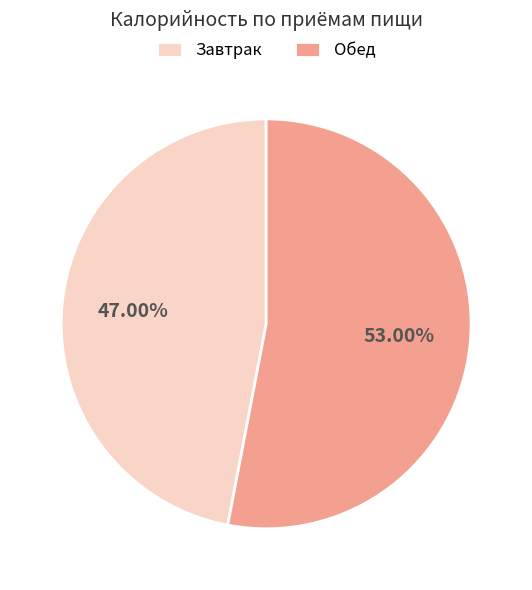

What is the majority slice?

Обед